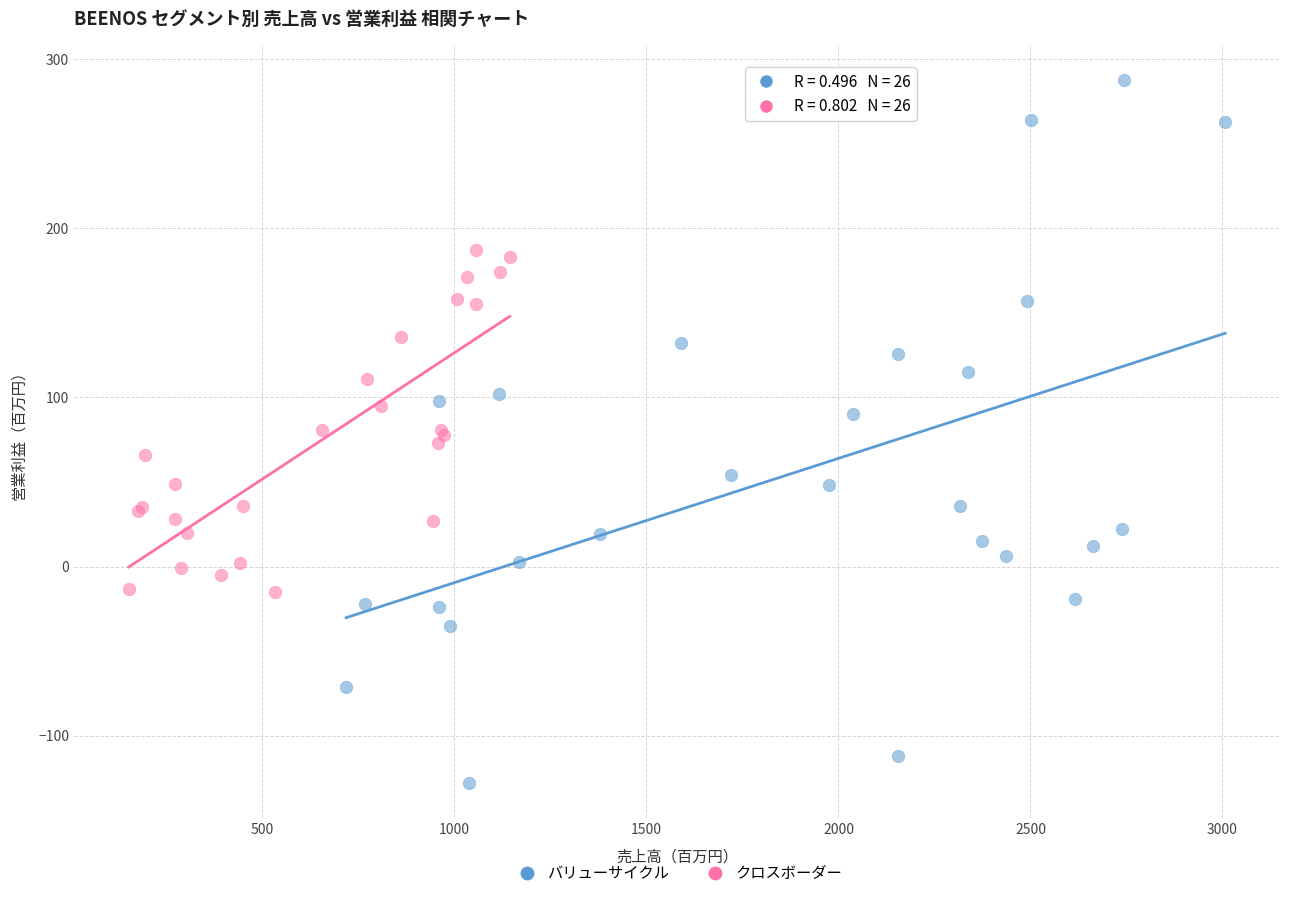

Which series reaches the minimum Y coordinate?

バリューサイクル